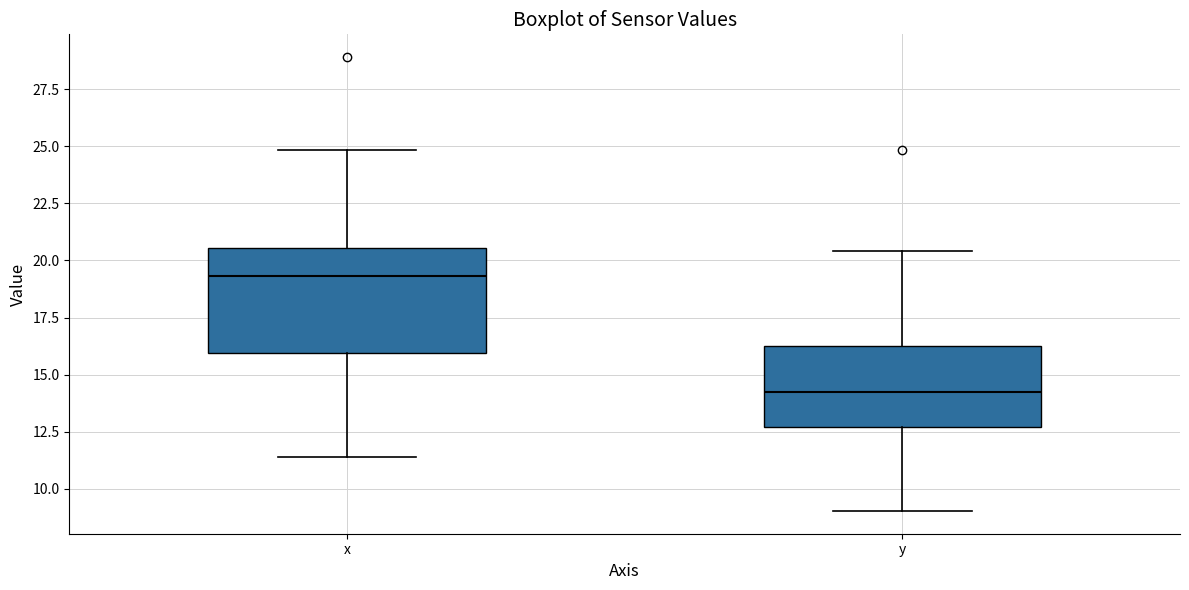

Which box is the tallest, from its lower edge to its upper edge?

x